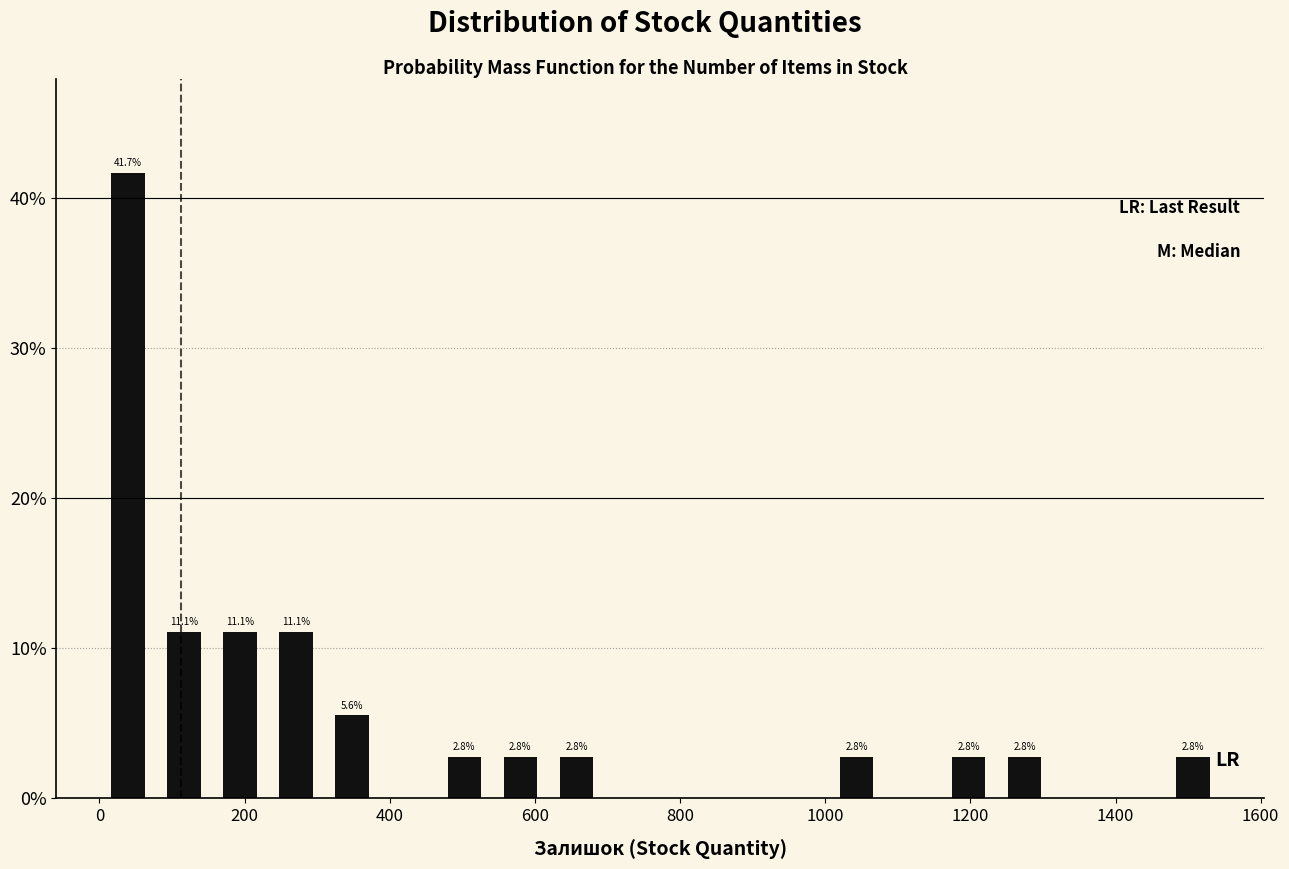

Read against the x-axis, roughly where is the centre of the tallest bar?

40